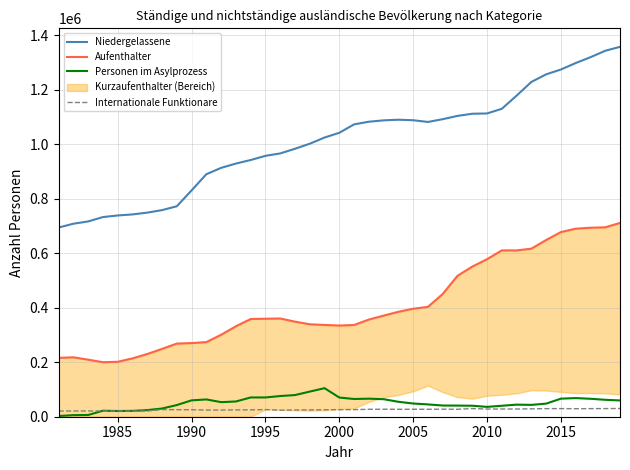

True or false: Niedergelassene and Personen im Asylprozess cross at least once.

False